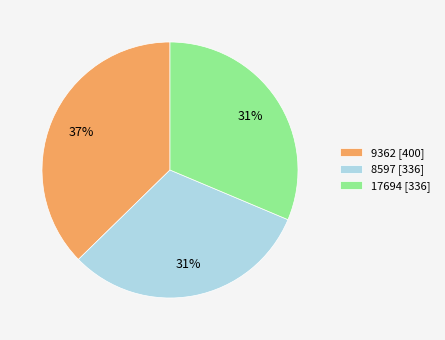

Between 9362 and 17694, which is larger?

9362